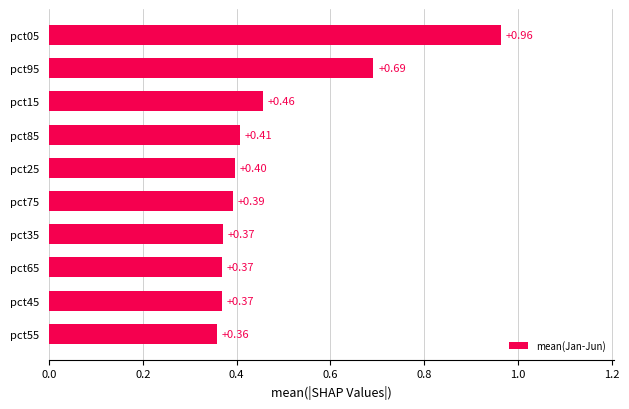

What is the change in value from pct85 to pct05?

+0.6